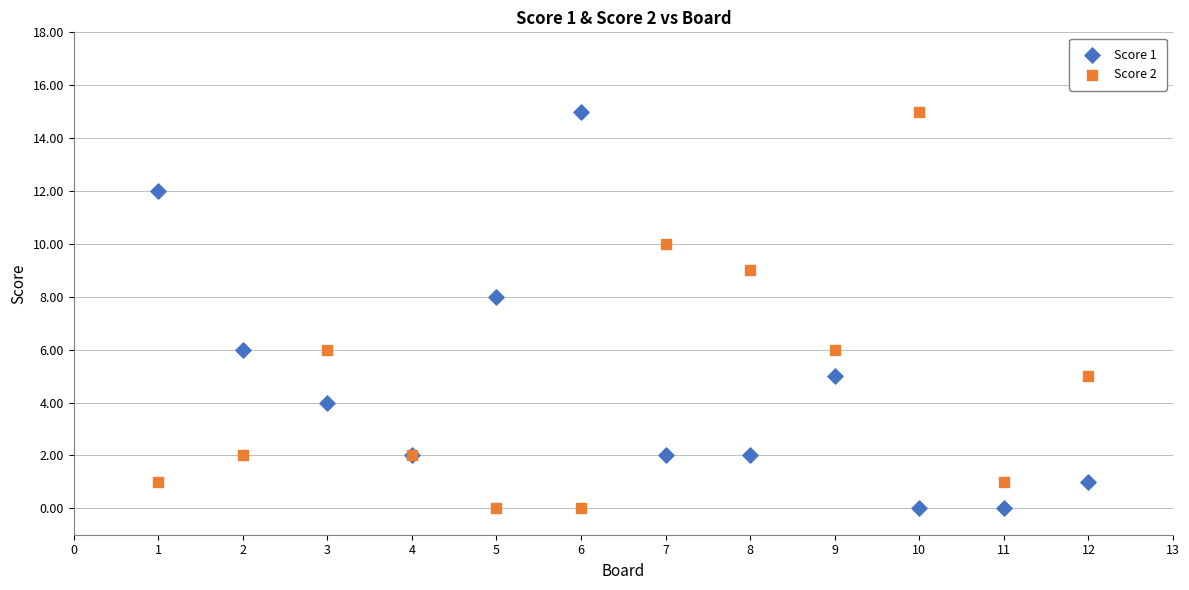

What are all the series names shown in the legend?

Score 1, Score 2